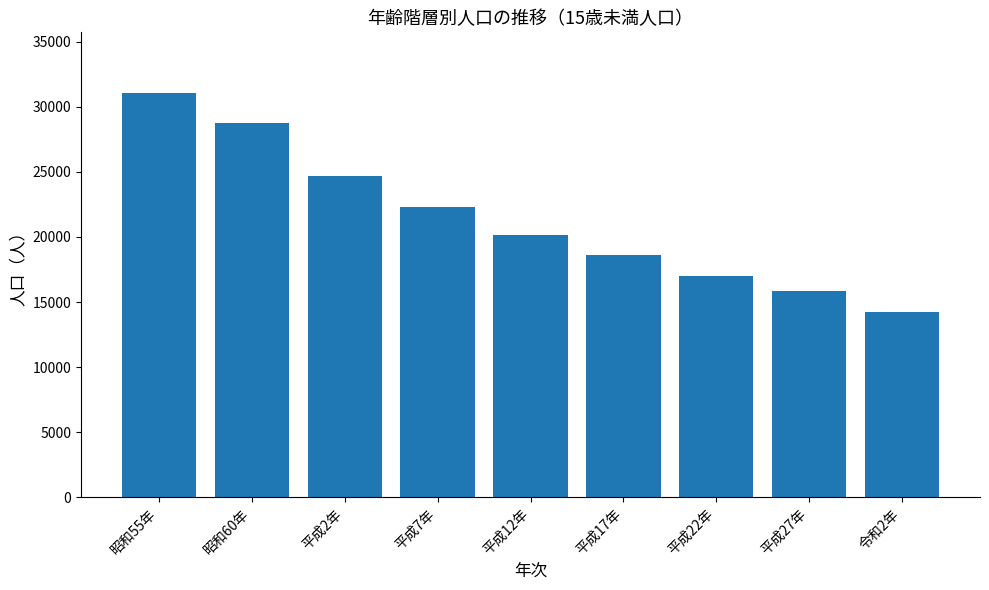

Between 昭和55年 and 平成22年, which is larger?

昭和55年